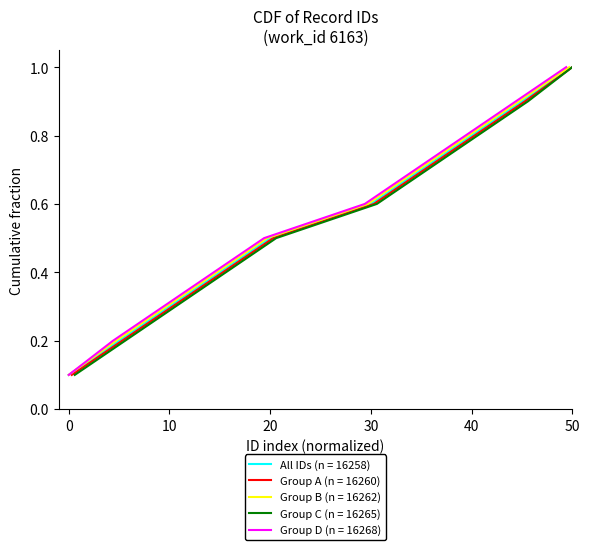

What is the sum of all values?

5.5